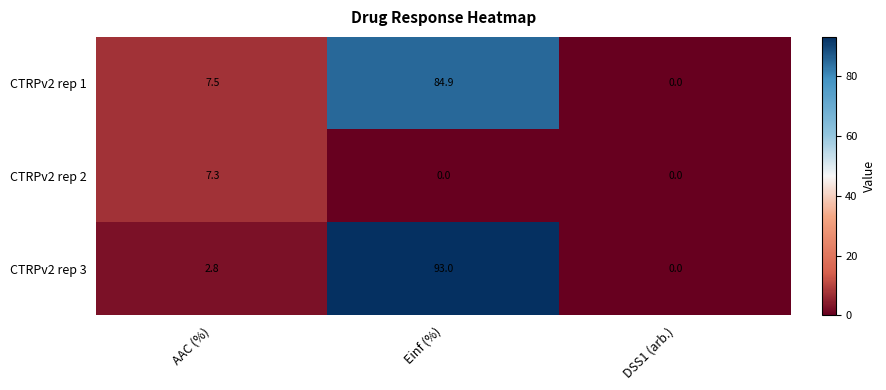

At which label is CTRPv2 rep 1 closest to 42?

AAC (%)